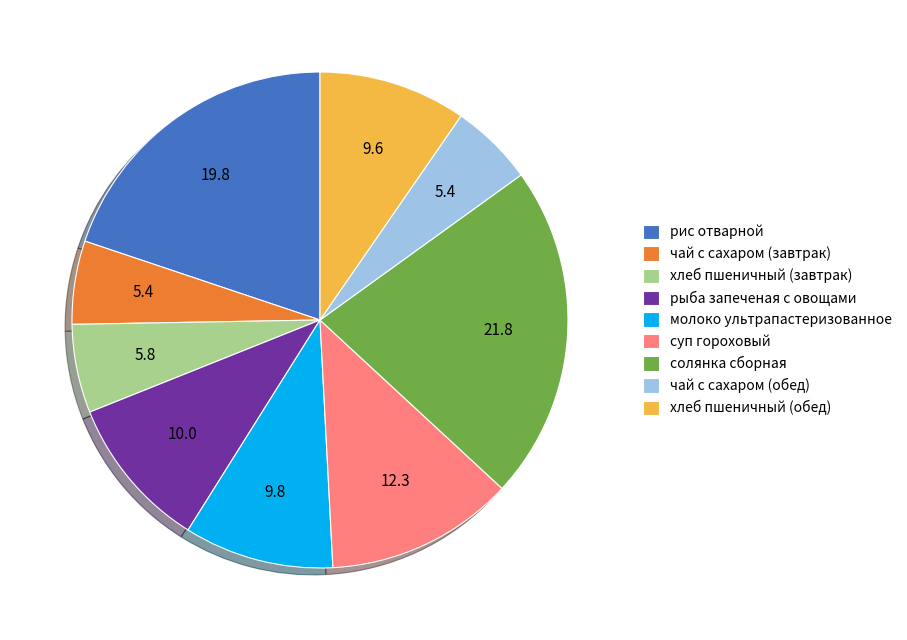

The чай с сахаром (обед) slice represents 5% of the pie. True or false?

True